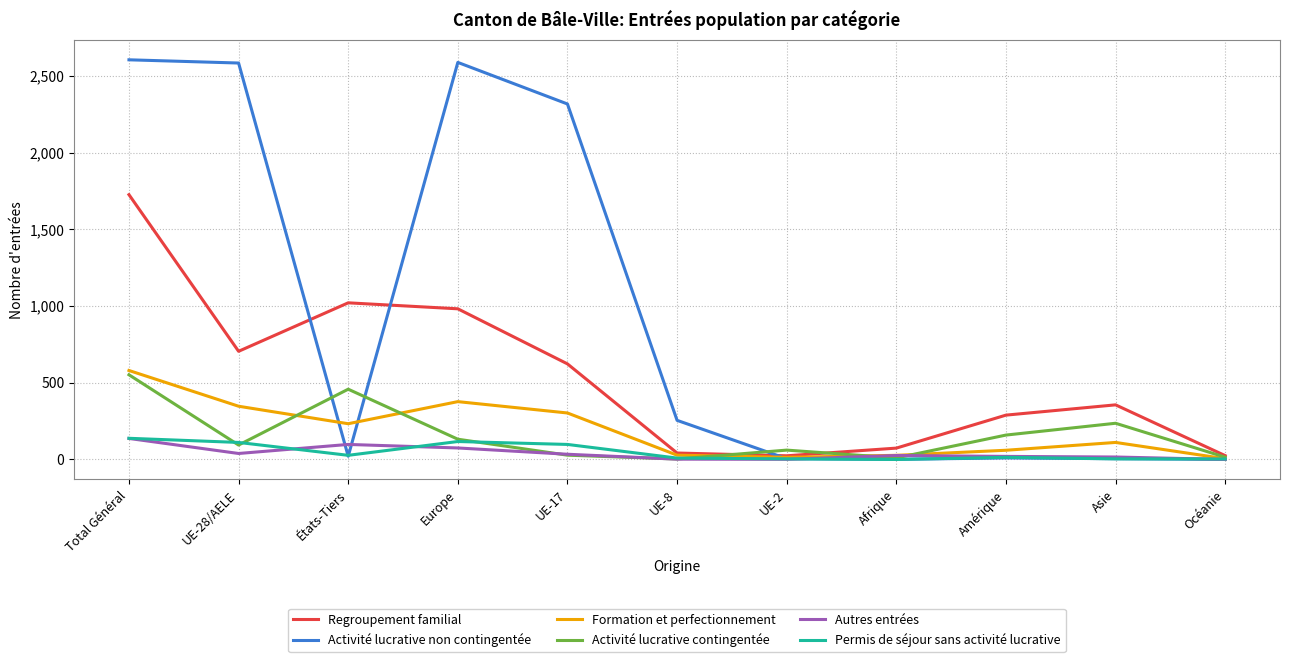

At which category is the sum across all series the highest?

Total Général